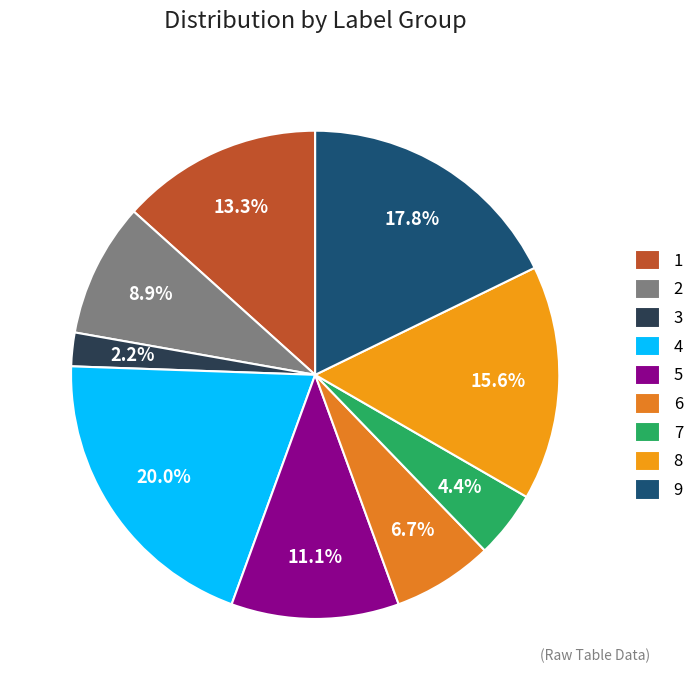

Count the number of slices in the pie.

9